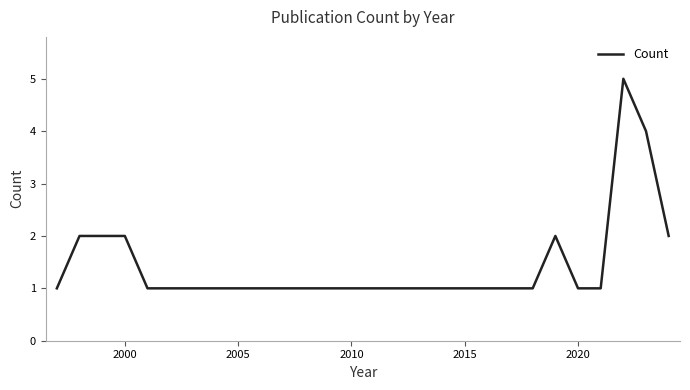

What is the difference between the maximum and minimum values?

4